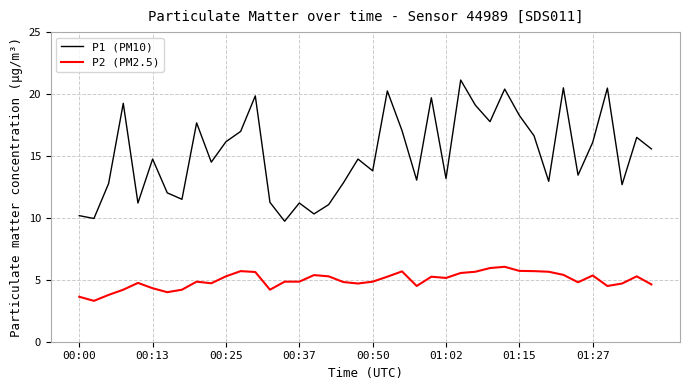

How many series are shown in this chart?

2